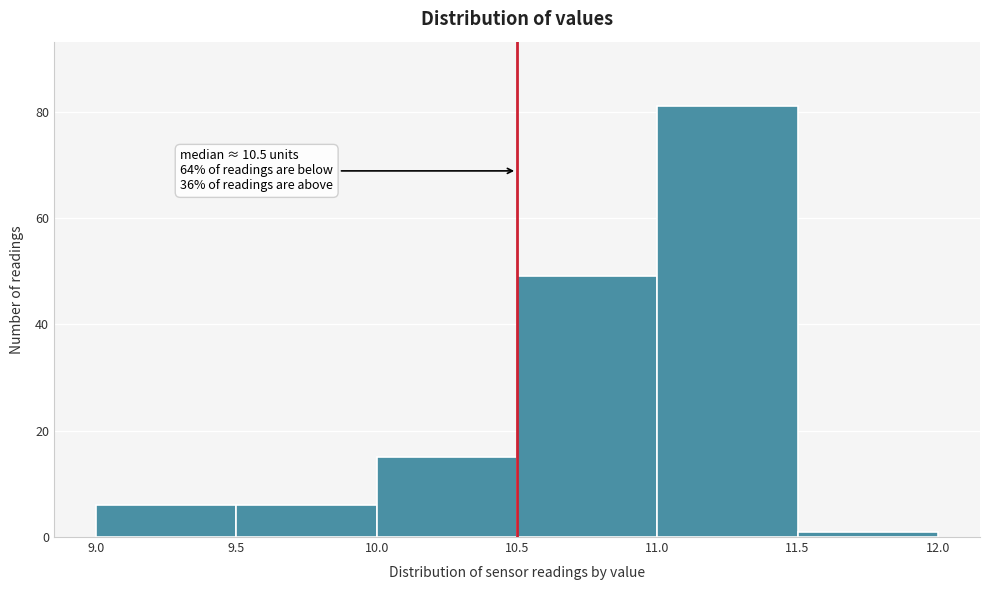

Which range on the x-axis has the tallest bar?

11.0 to 11.5